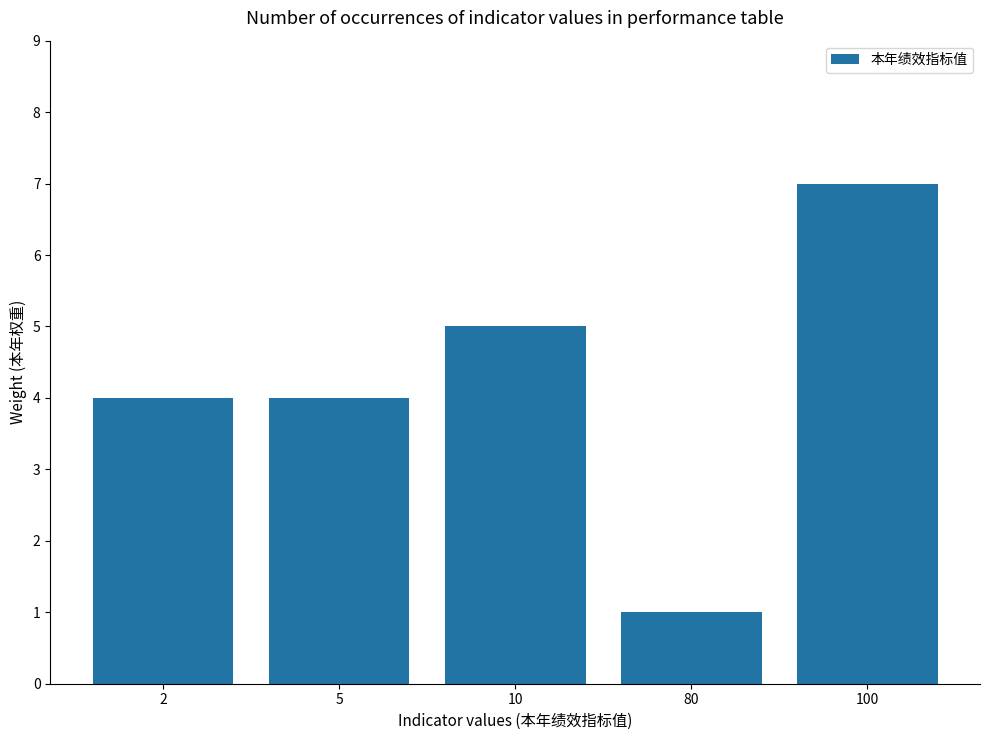

What is the average value?

4